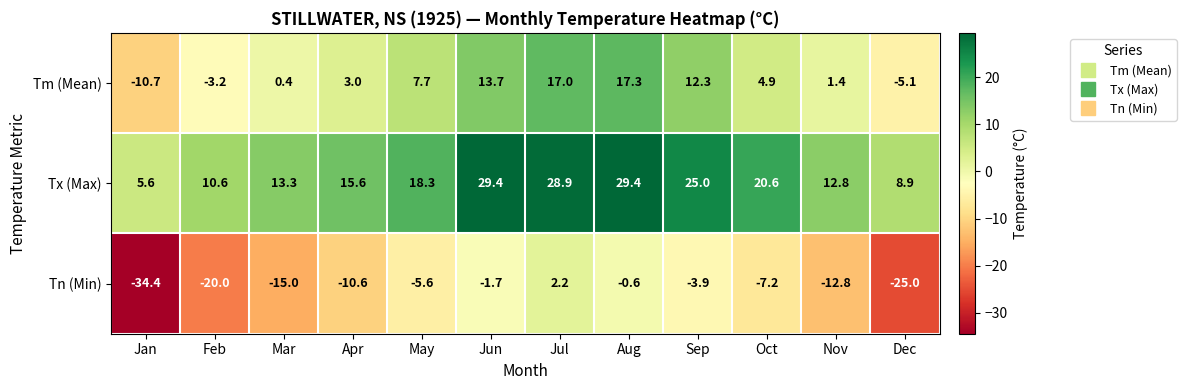

Which series has the largest total across all categories?

Tx (Max)